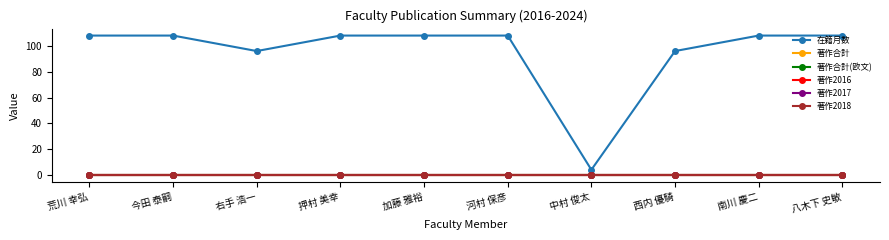

What is the label of the 6th point from the left?

河村 保彦